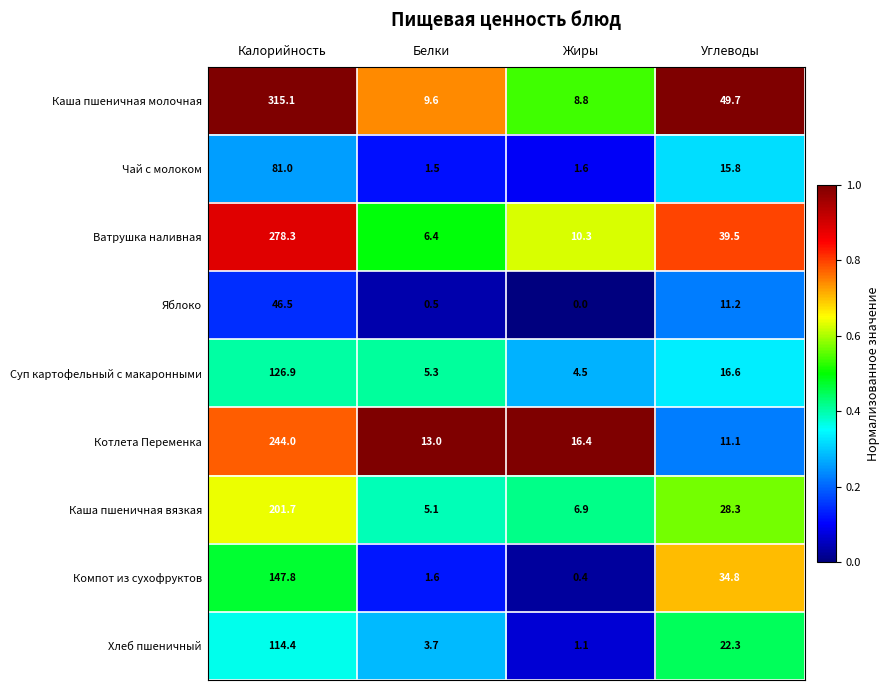

Is it true that Ватрушка наливная equals 278.3 at Калорийность?

True